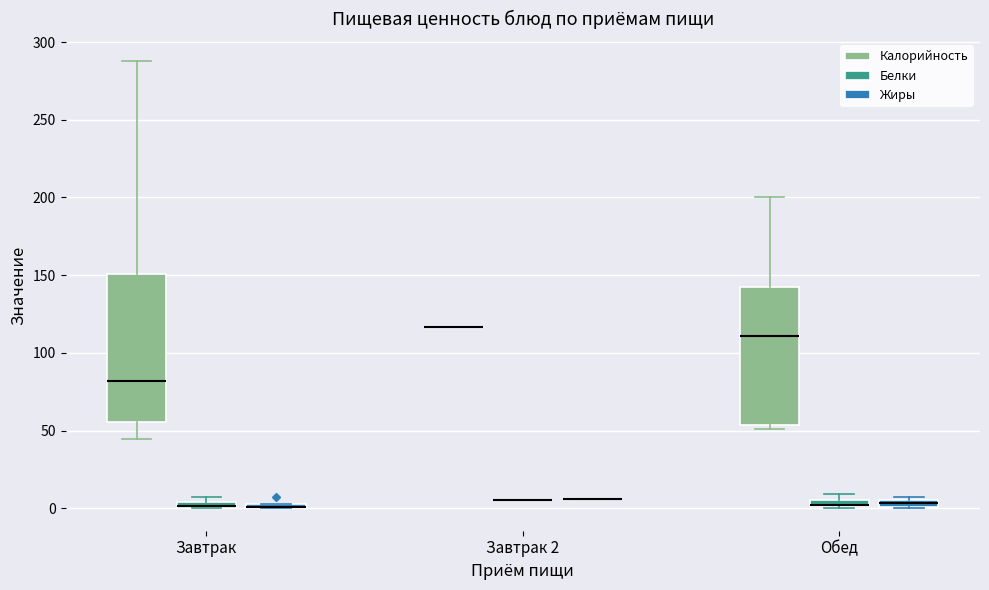

Comparing the boxes themselves (not the whiskers), which one is the tallest?

Завтрак (Калорийность)